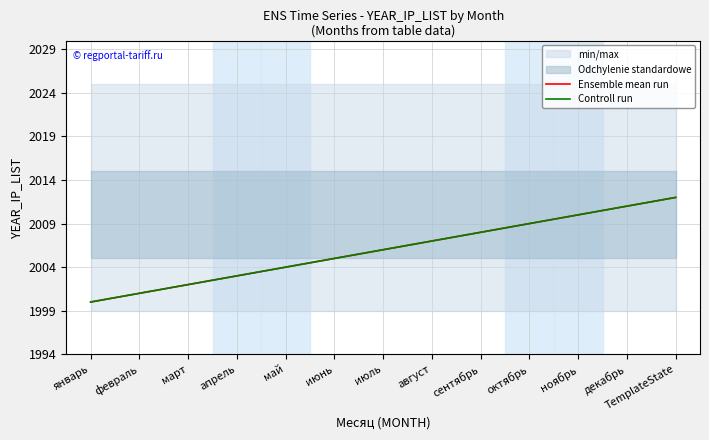

What position from the left is октябрь?

10